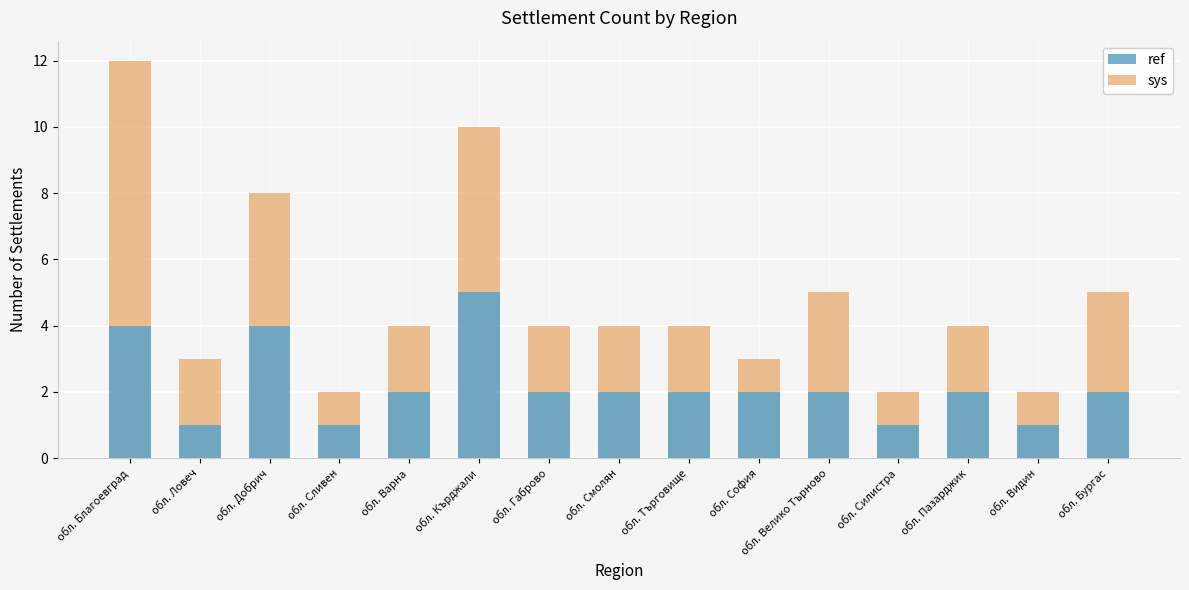

Which series has the largest total across all categories?

sys